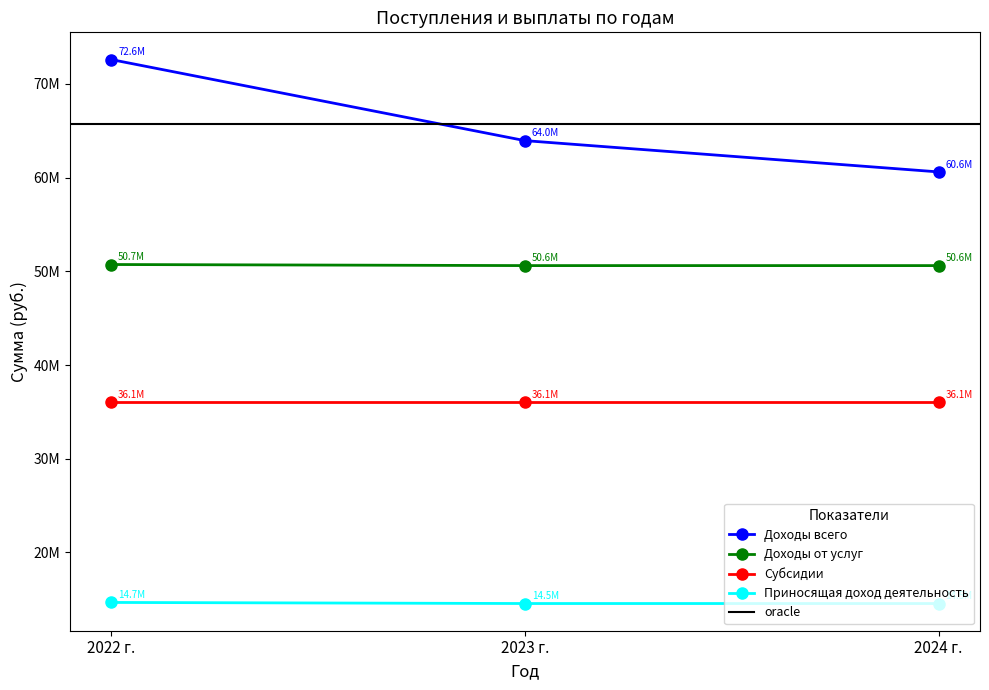

What is the minimum value shown in the chart?

14539845.0